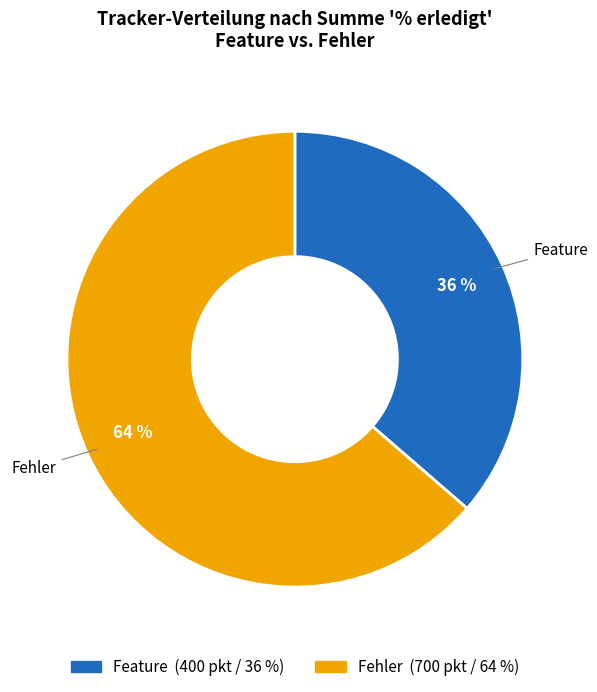

To the nearest percent, what is the average slice percentage?

50%